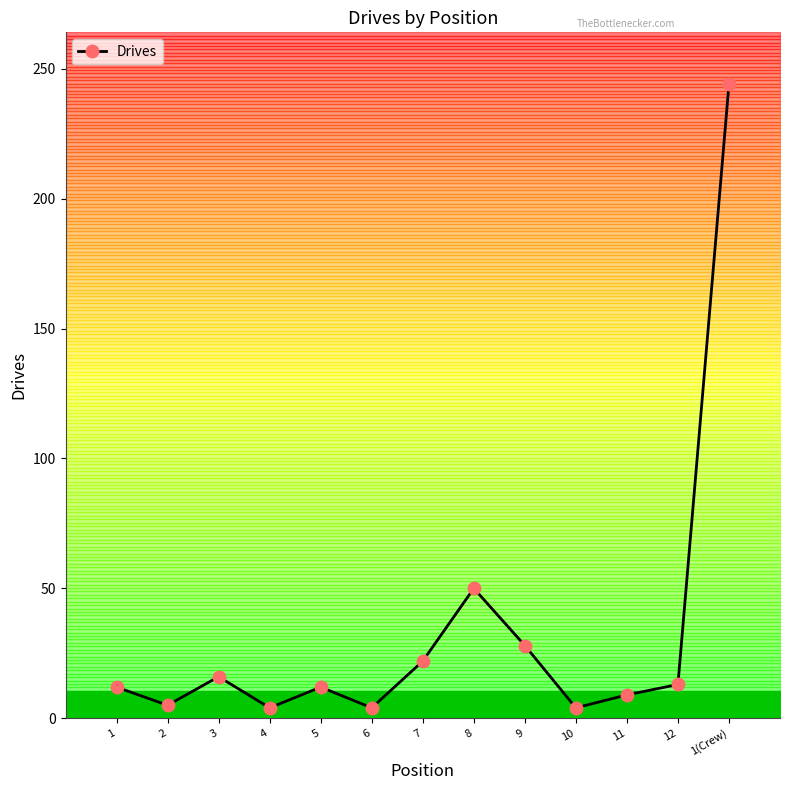

How many values are below 12?

5